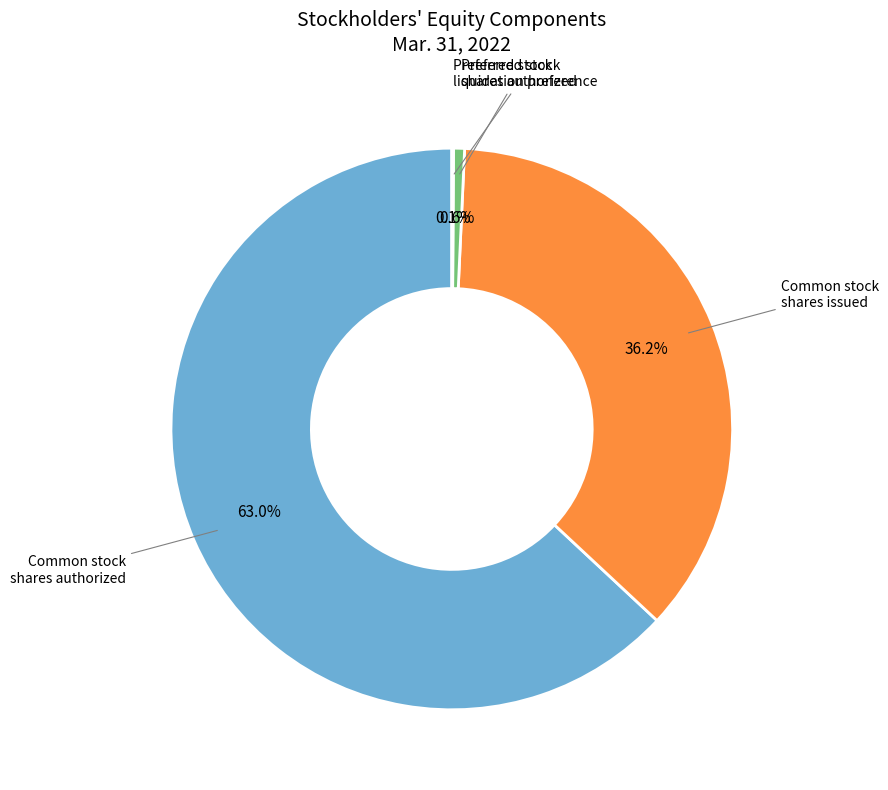

Is there a majority slice in this chart?

Yes